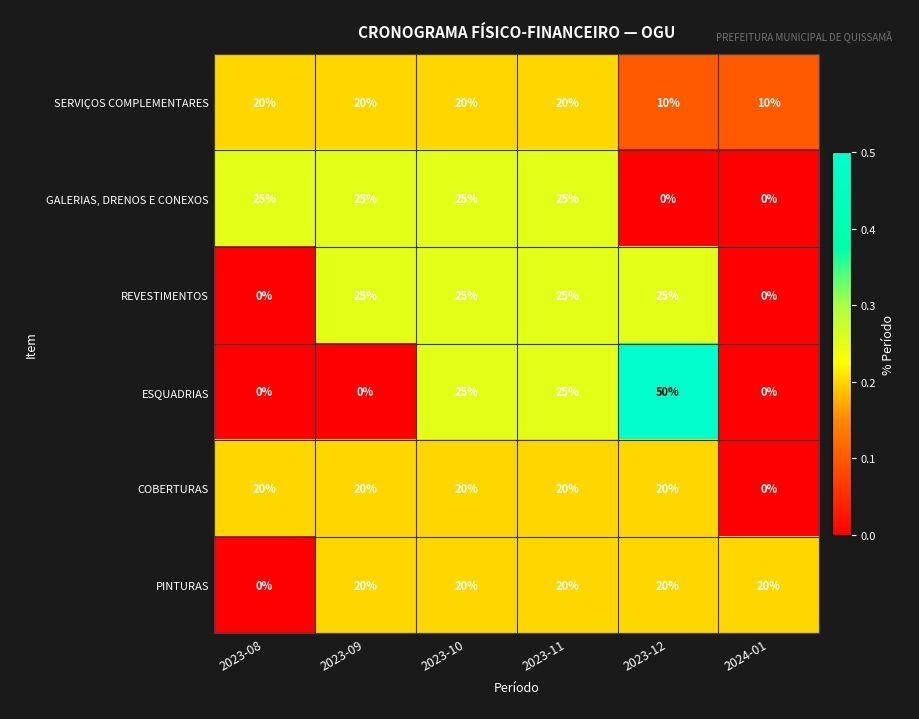

What is the total value across all series at 2024-01?

30